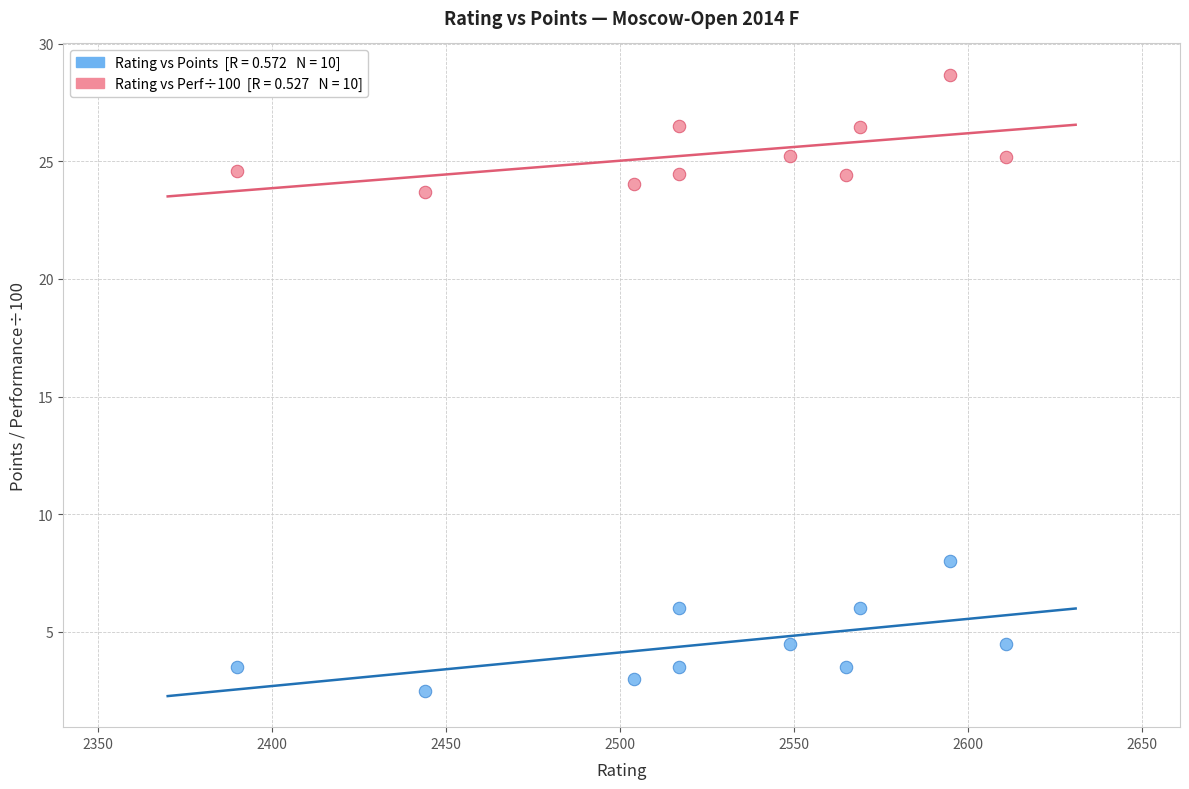

Across all series, what Y value is closest to 15?

8.0